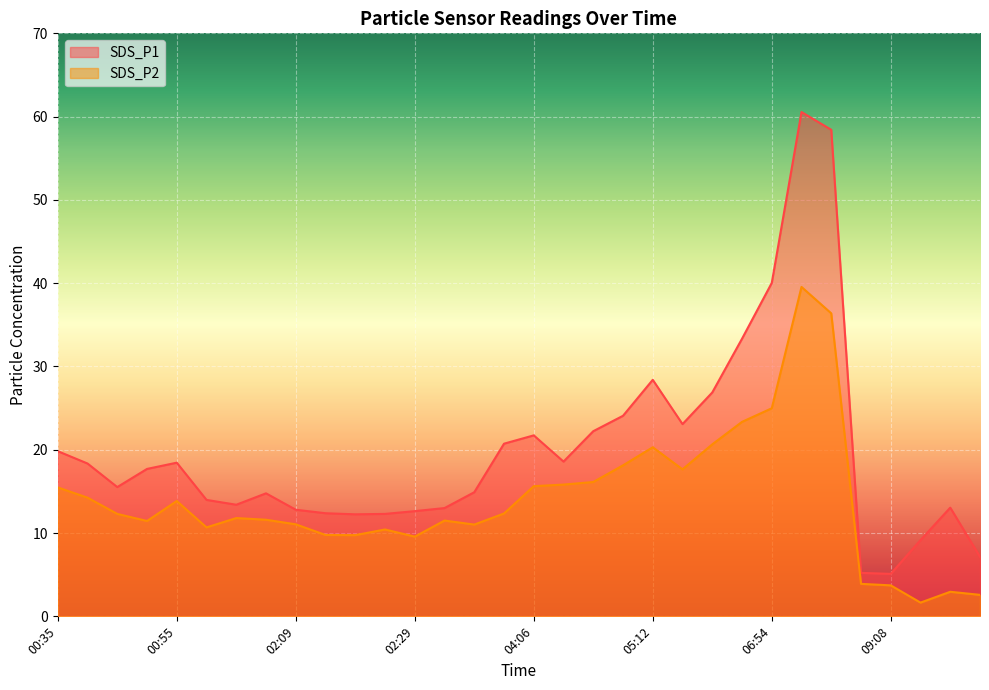

What is the average value of the SDS_P2 series?

14.1